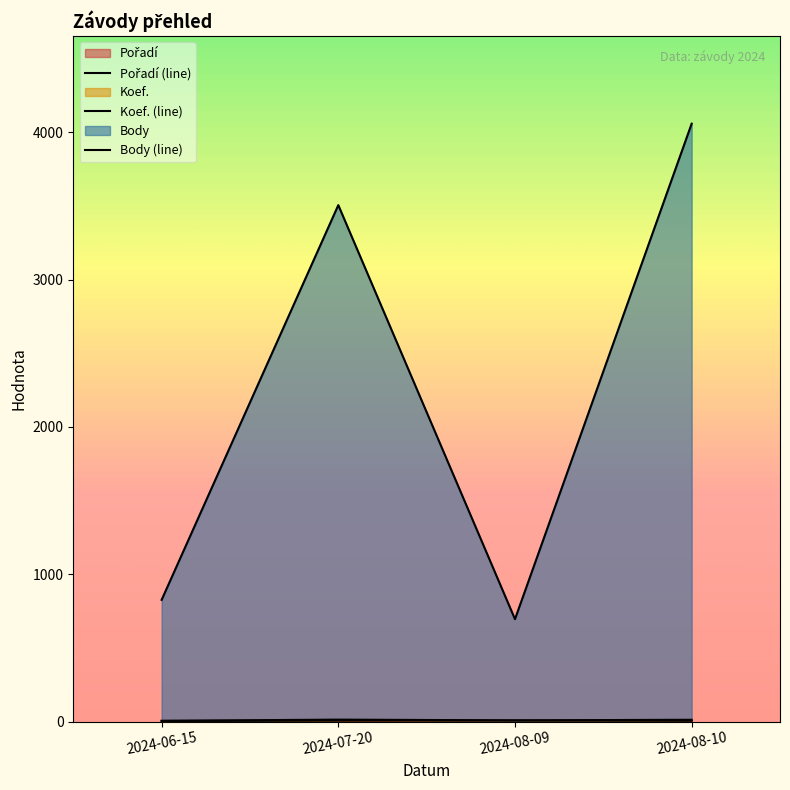

What is the difference between the highest and lowest values at 2024-08-10?

4054